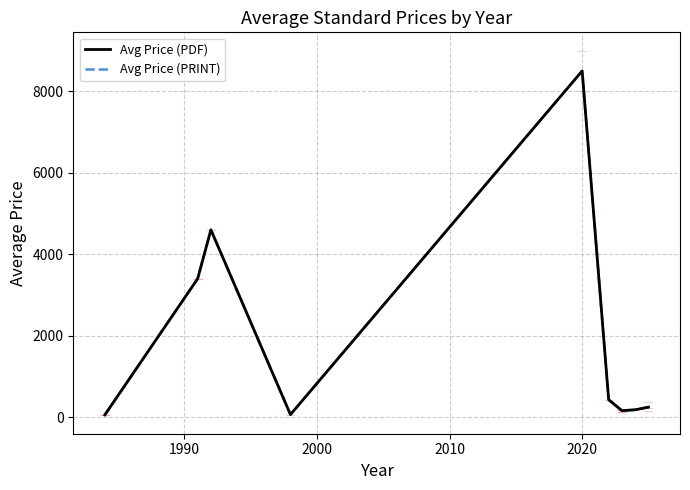

Where does the Avg Price (PRINT) series first go above 247?

1990